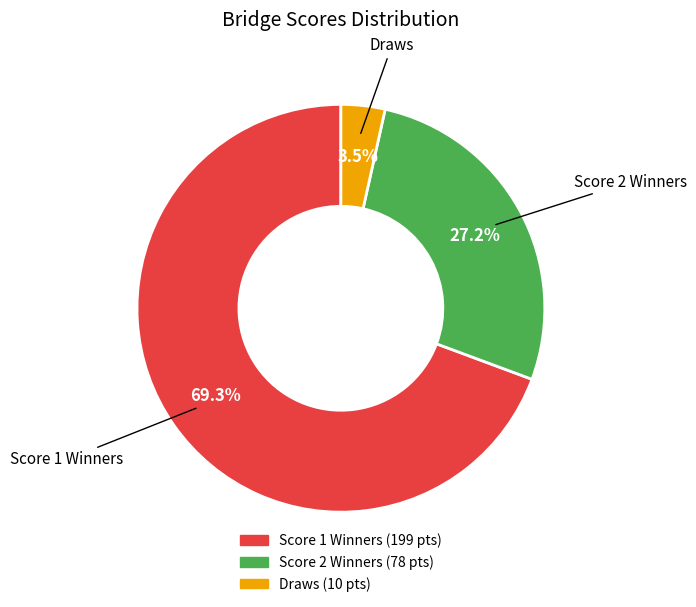

To the nearest percent, what is the average slice percentage?

33%